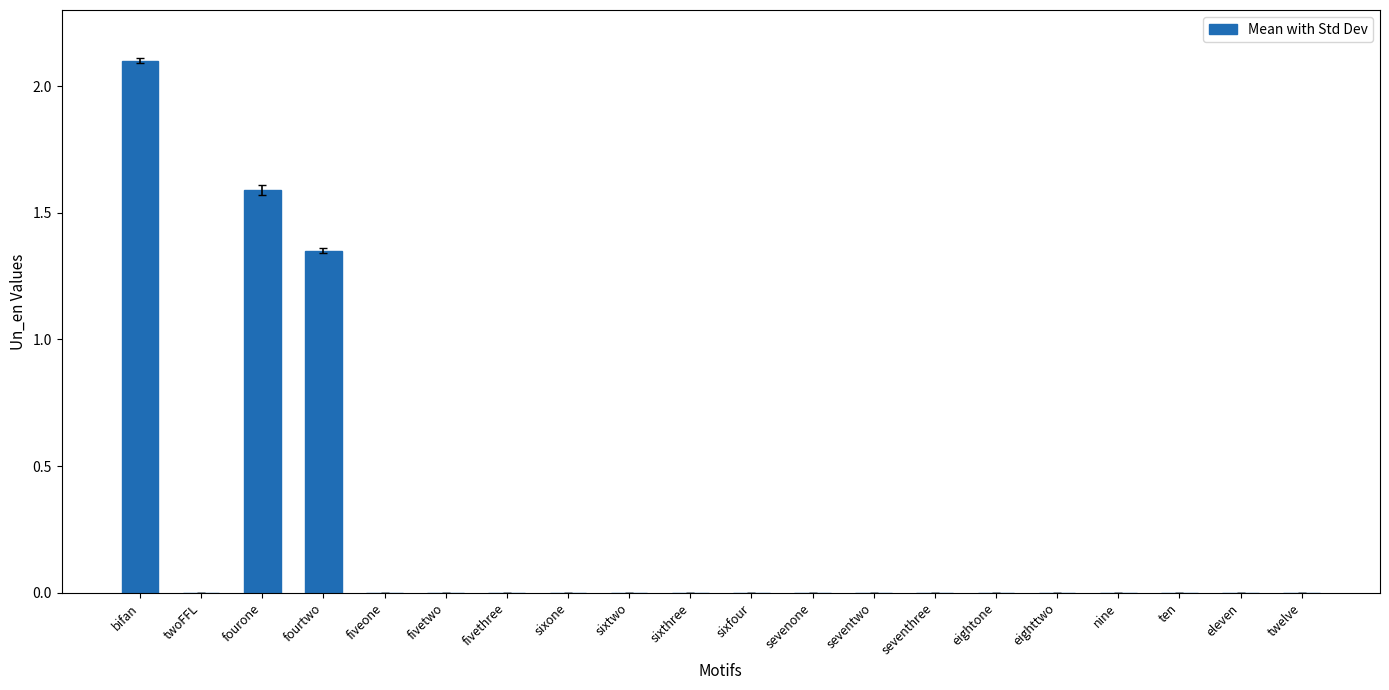

The value at seventhree is -1.0. True or false?

False